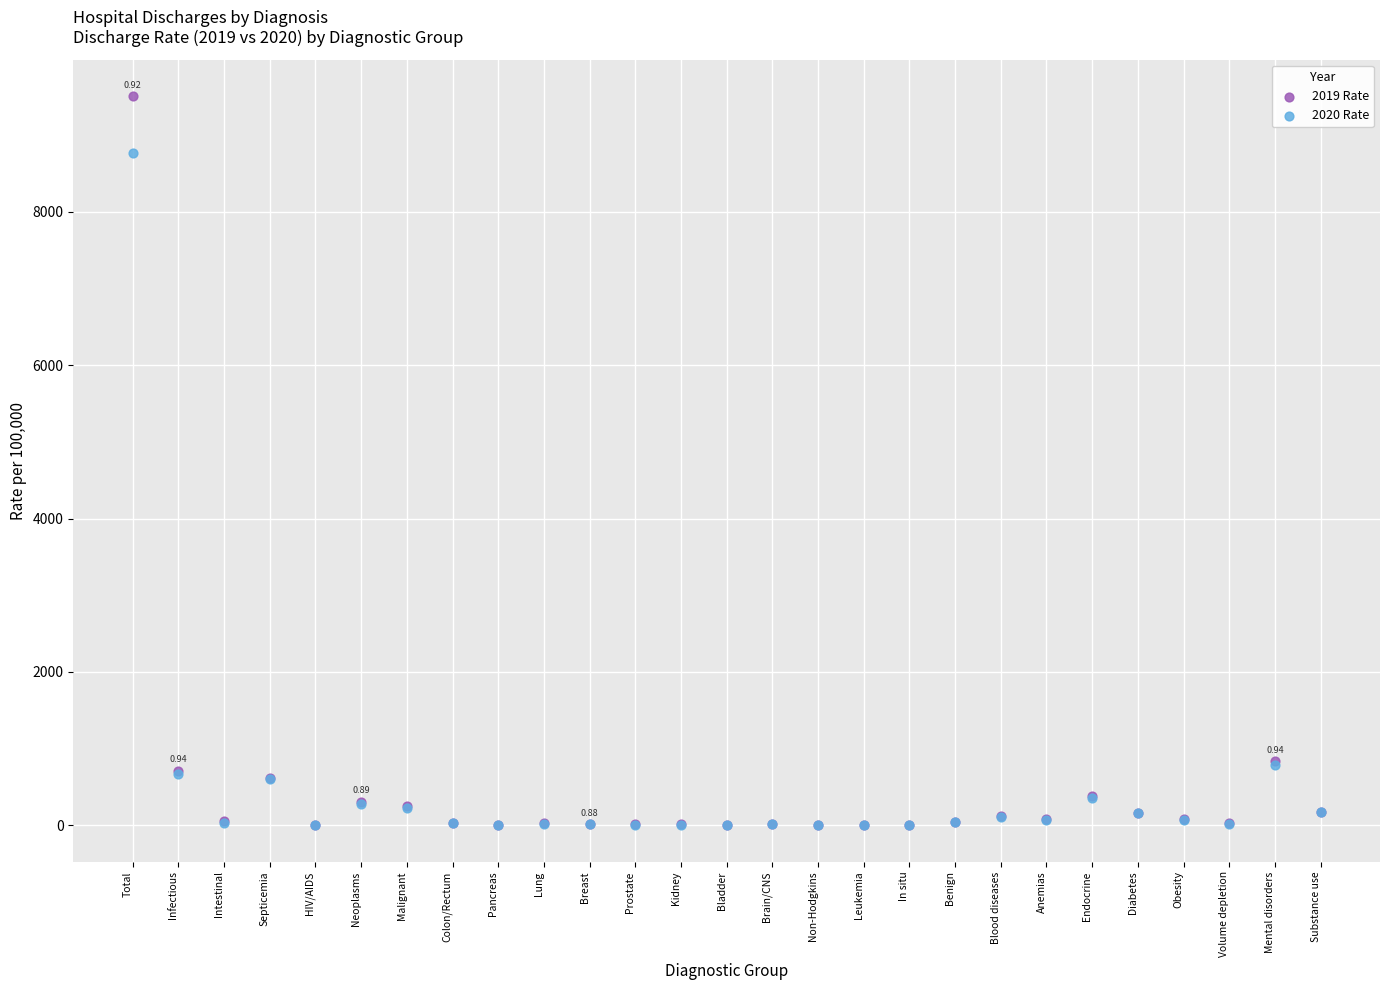

What are all the series names shown in the legend?

2019 Rate, 2020 Rate